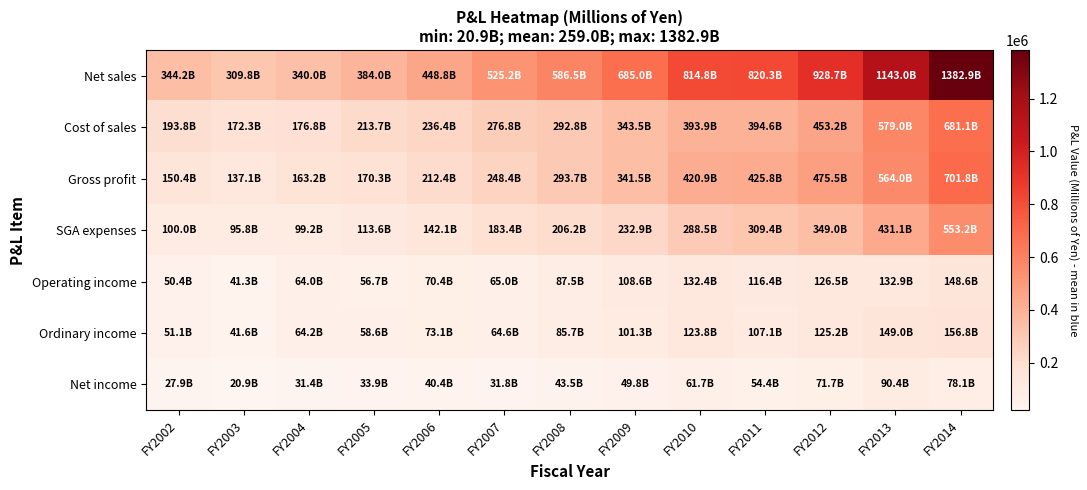

At how many categories does at least one series exceed 1200899?

1